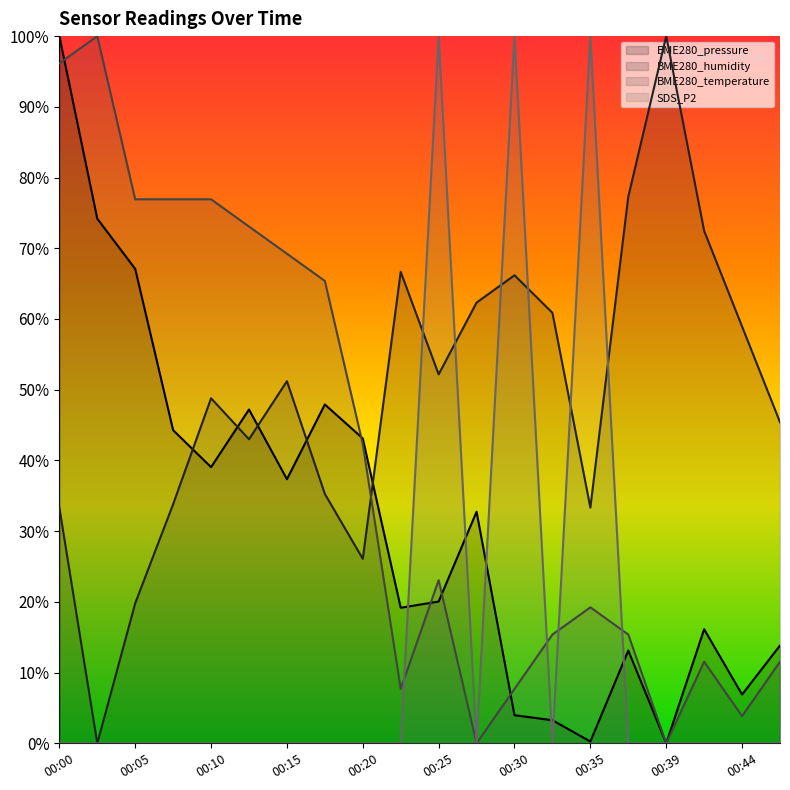

Which category has the highest value in the SDS_P2 series?

00:25